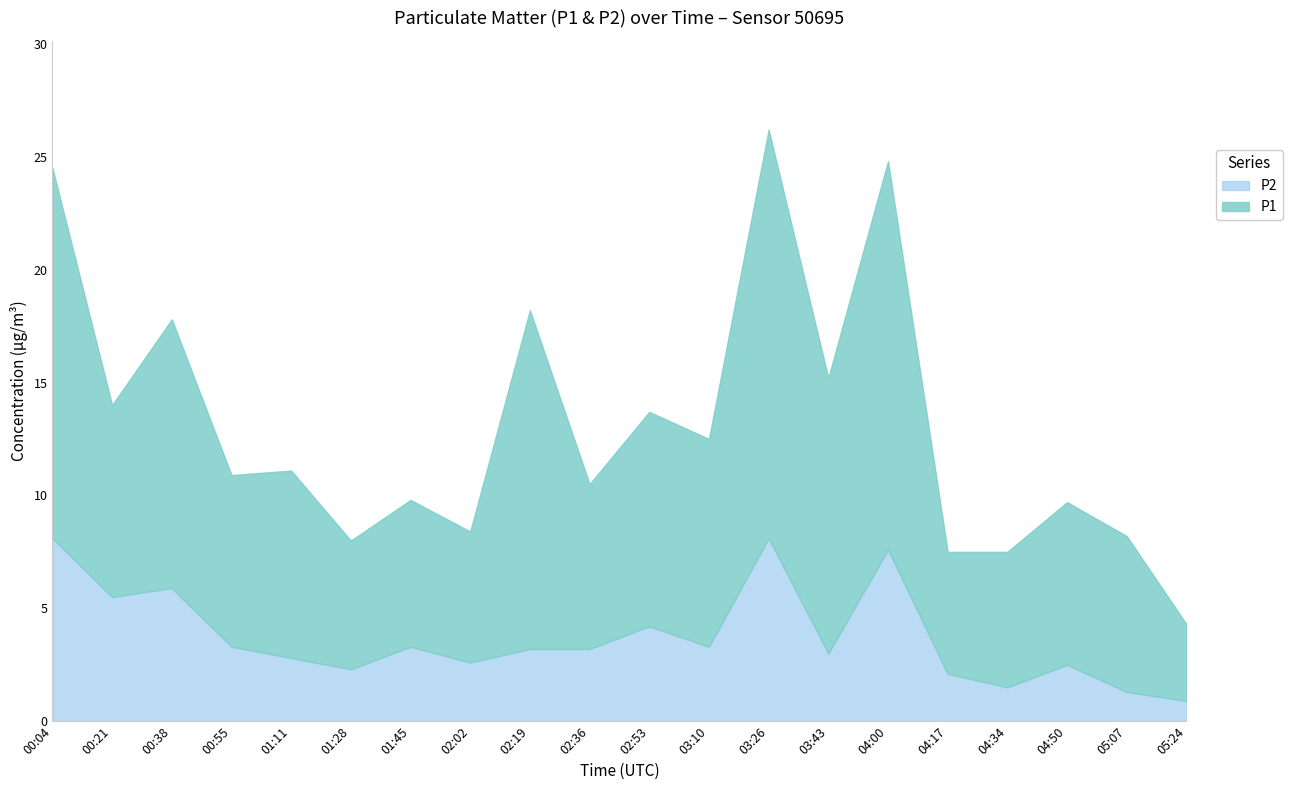

How many values in the P1 series exceed 8?

10